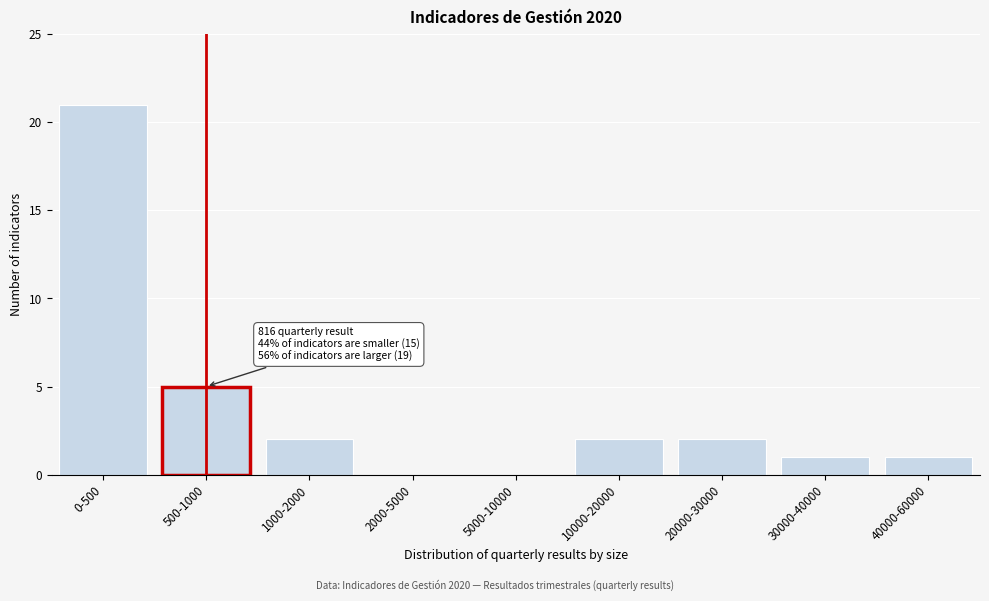

Reading right to left, list all the values displayed in this chart.

40000-60000=1	30000-40000=1	20000-30000=2	10000-20000=2	5000-10000=0	2000-5000=0	1000-2000=2	500-1000=5	0-500=21